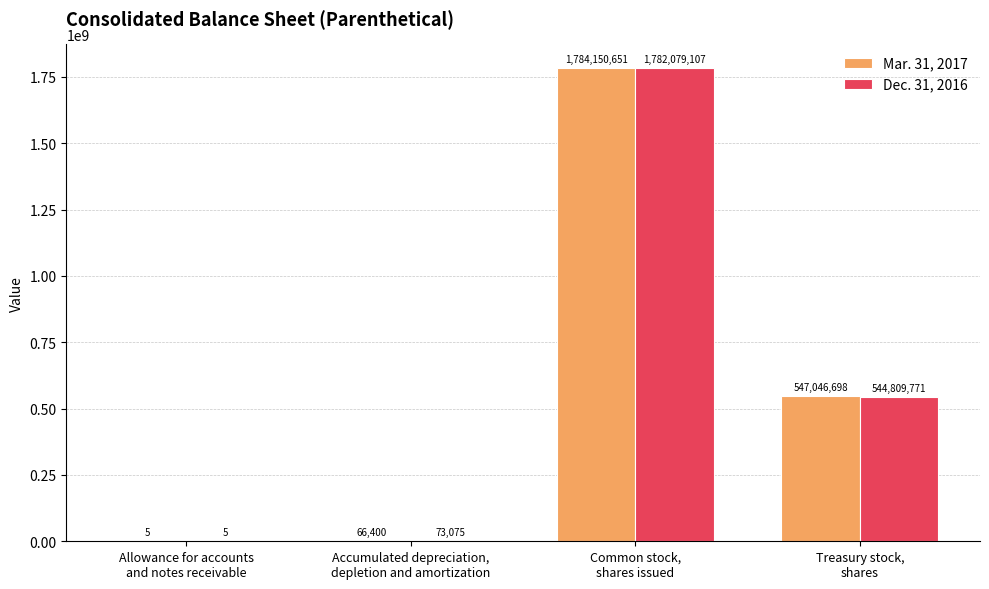

What are all the series names shown in the legend?

Mar. 31, 2017, Dec. 31, 2016